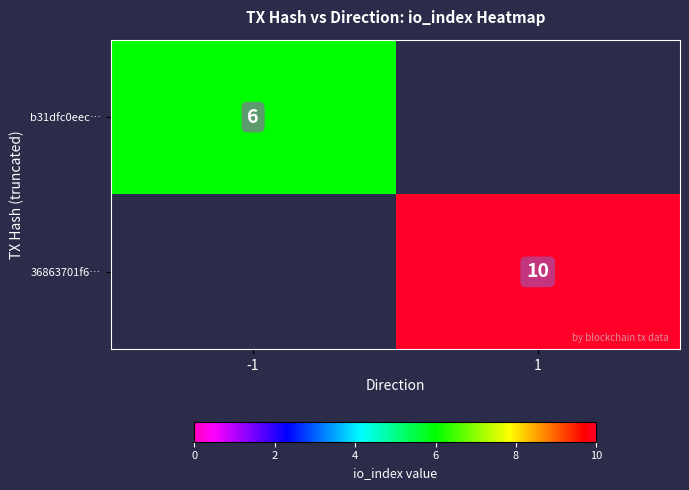

The value of b31dfc0eec… at -1 is 1. True or false?

False